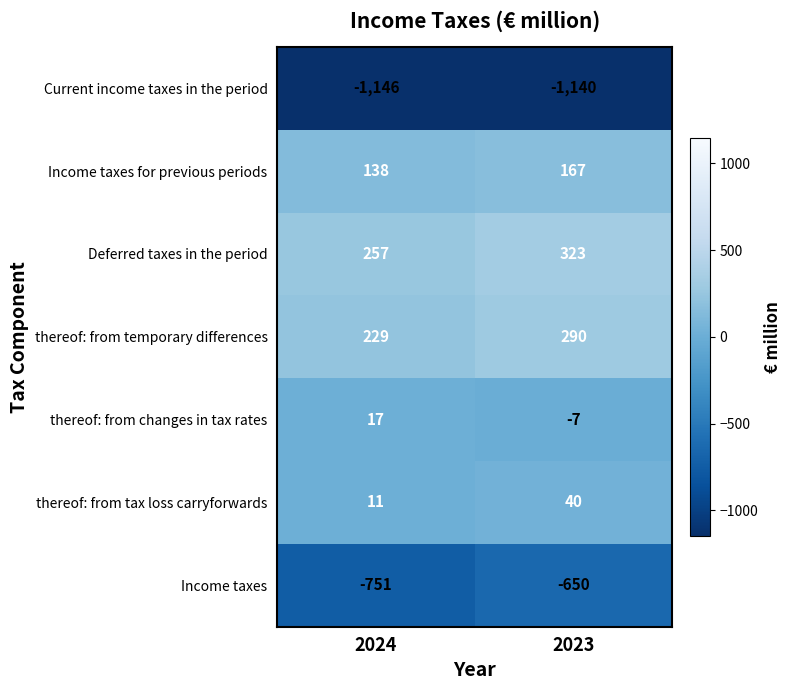

What is the minimum value shown in the chart?

-1146